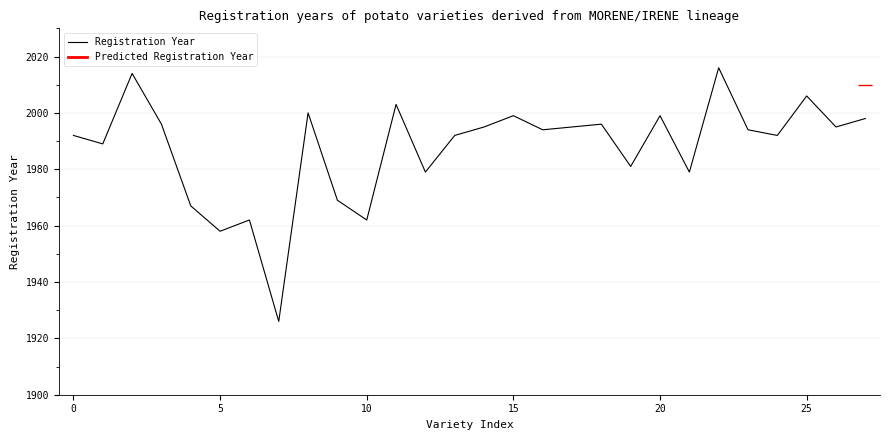

What is the label of the 9th point from the left?

8